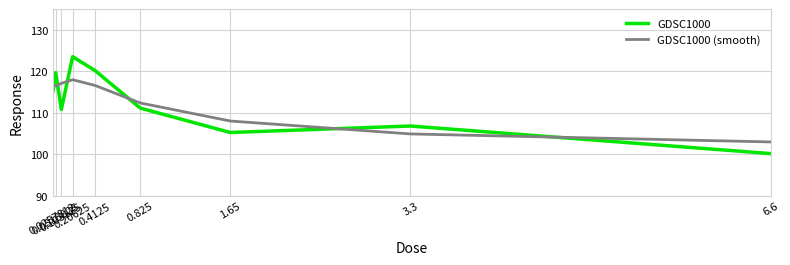

Rank the series by their maximum value, from lowest to highest.

GDSC1000 (smooth), GDSC1000